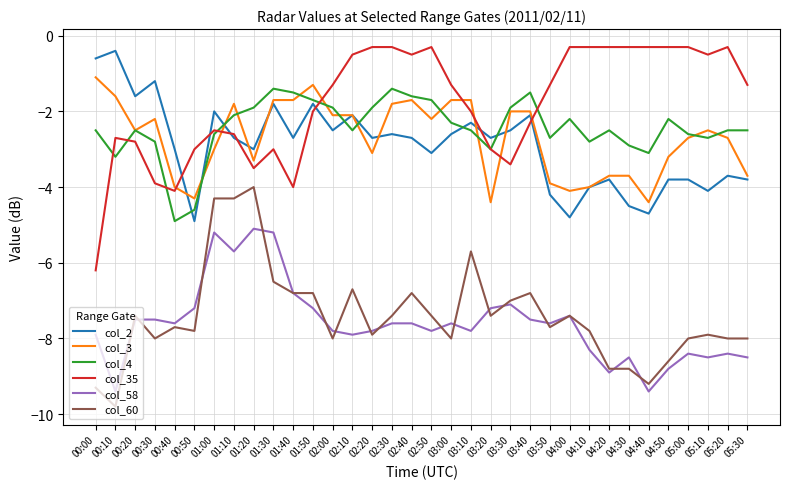

What is the average value of the col_35 series?

-1.8